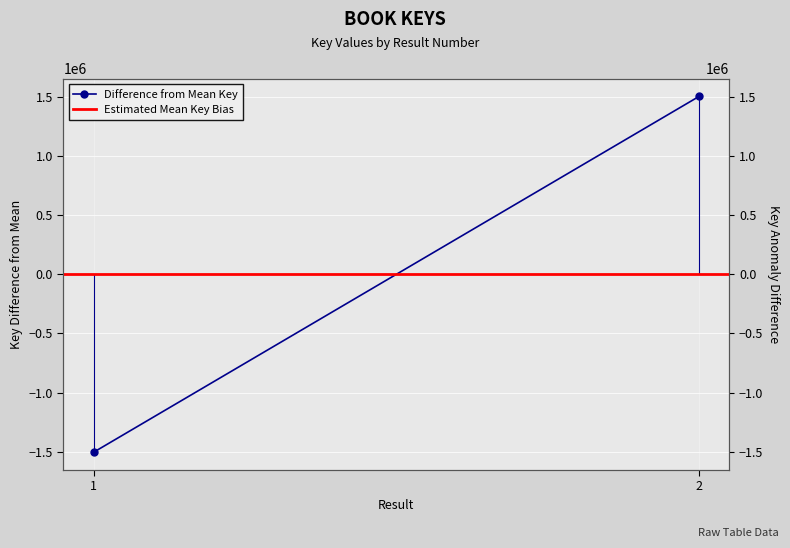

What is the value of the Difference from Mean Key point at the 2nd from the left?

1505053